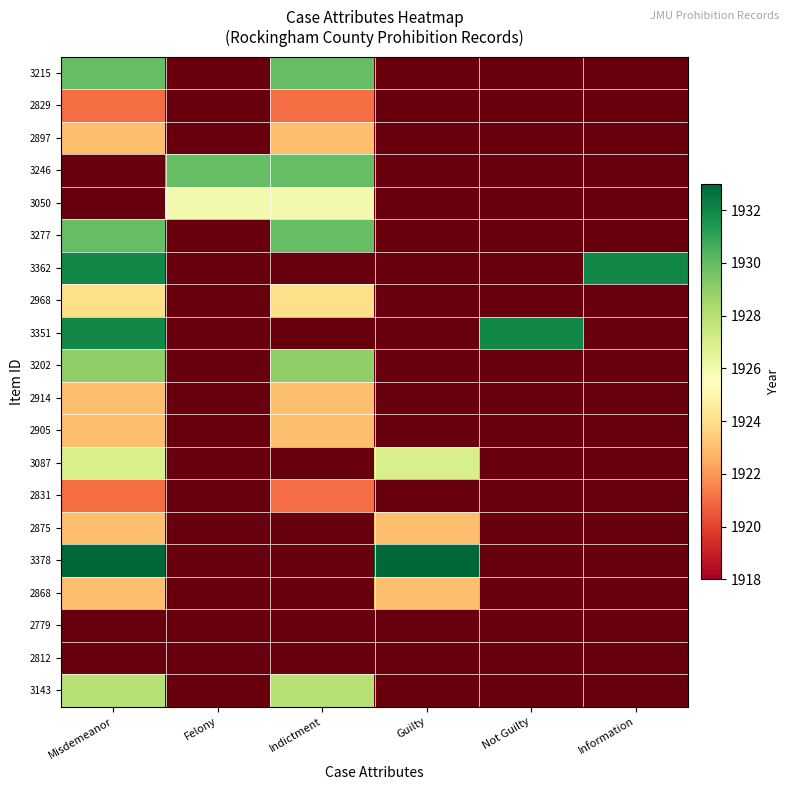

At how many categories does at least one series exceed 1929?

6